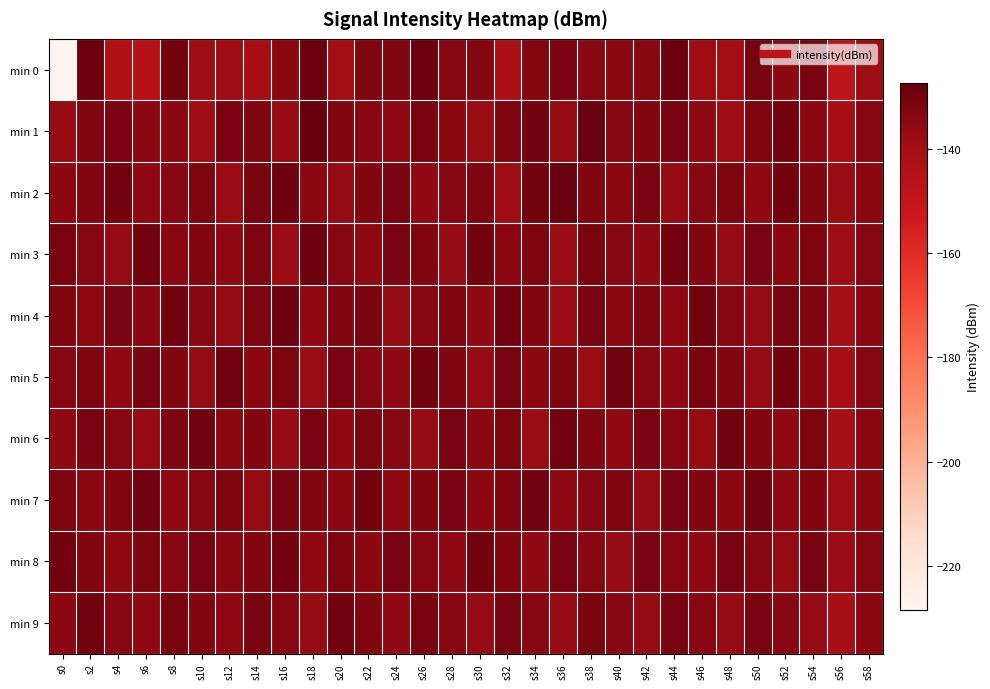

Which series has the widest spread of values?

min 0